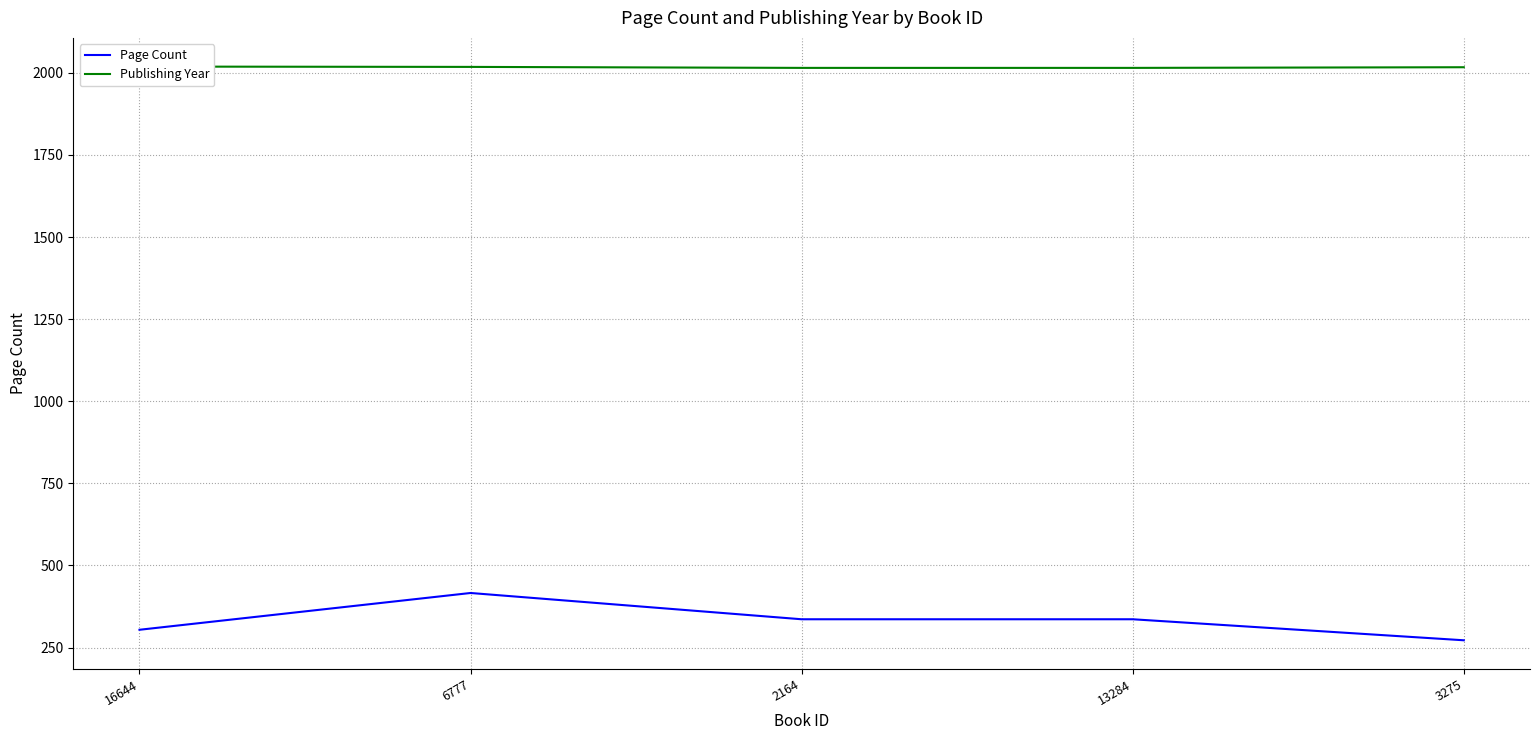

Which series has the largest total across all categories?

Publishing Year